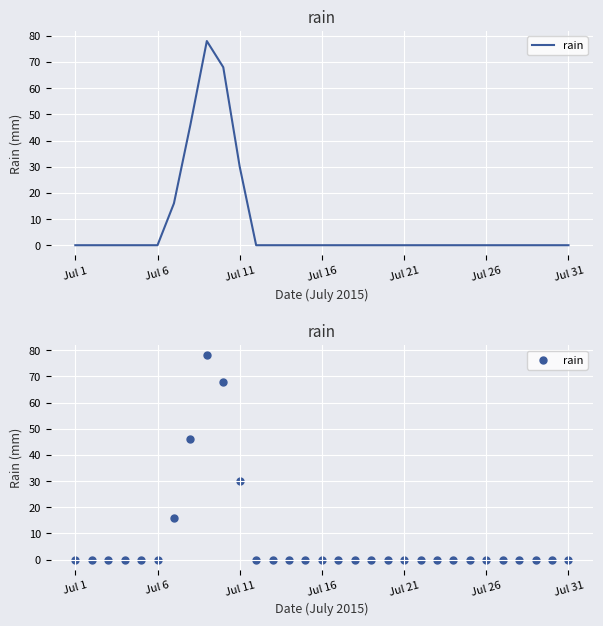

What is the change in value from Jul 21 to 9?

+68